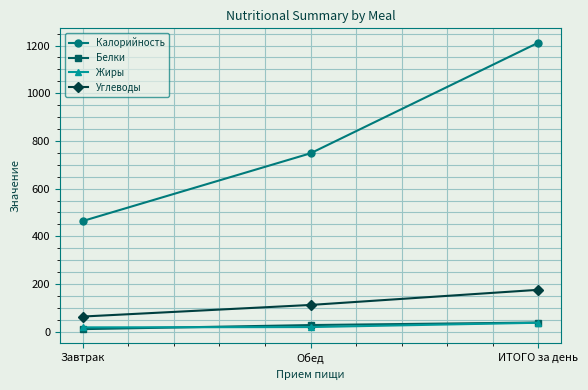

Which label corresponds to the largest value in the chart?

ИТОГО за день